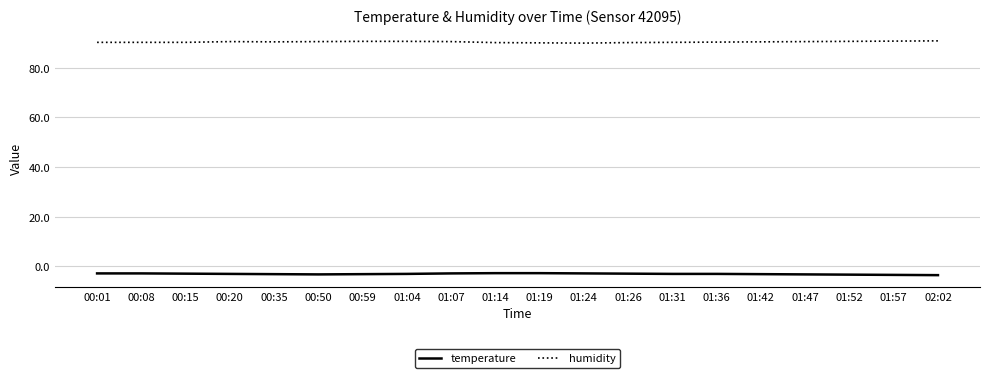

What are all the series names shown in the legend?

temperature, humidity